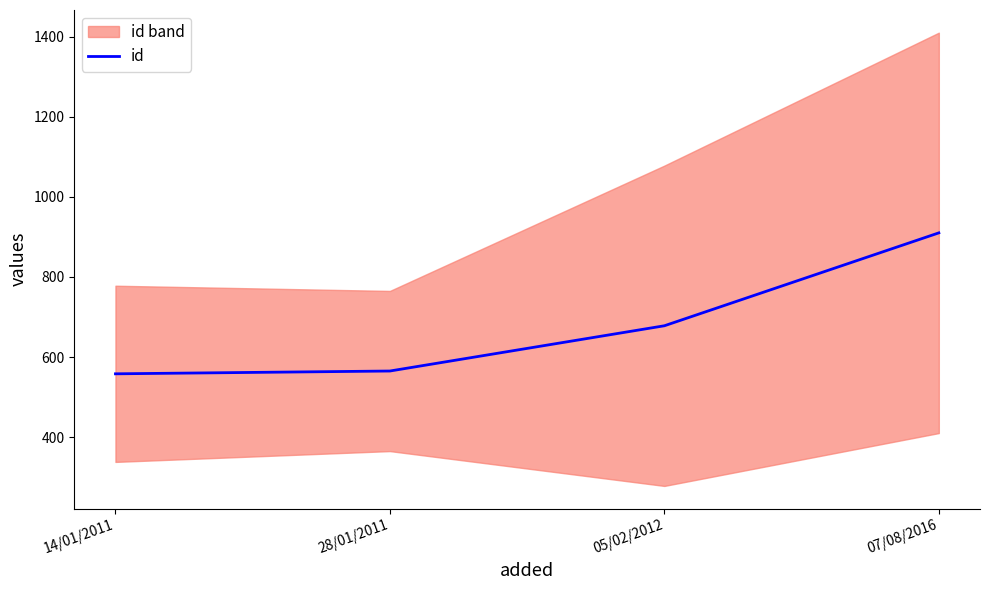

The value at 28/01/2011 is 565. True or false?

True